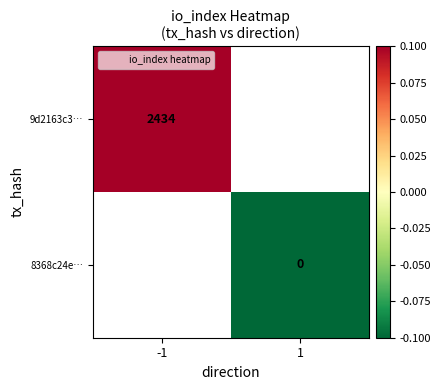

Which has a higher value, 1 or -1?

-1